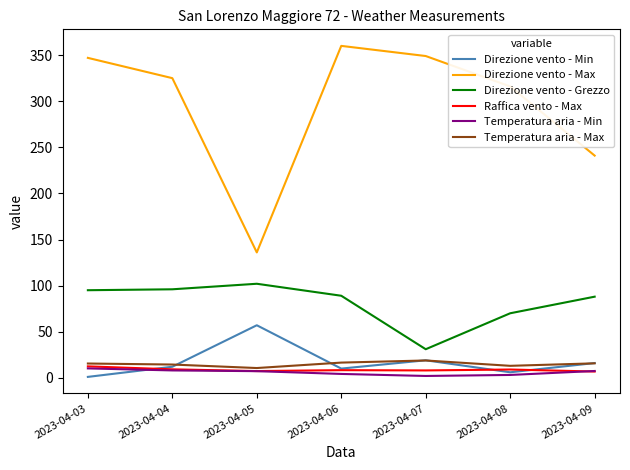

At which category does Direzione vento - Grezzo reach its first local peak?

2023-04-05